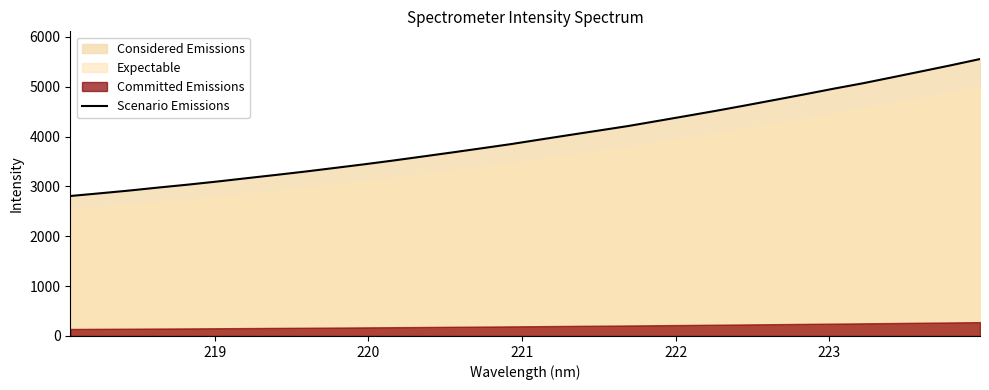

What is the value of the 29th point from the left?

5188.7